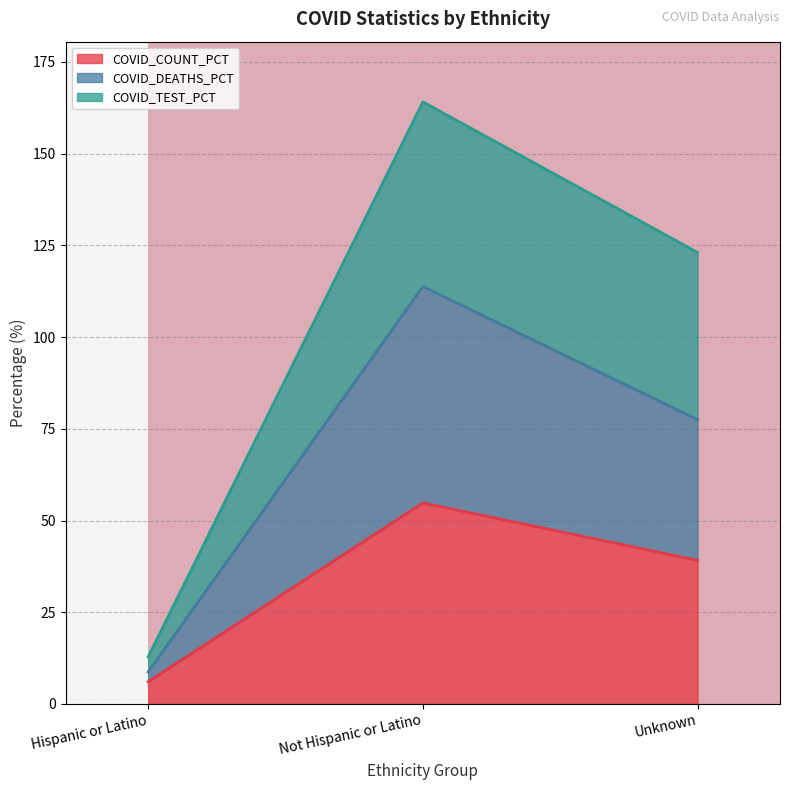

Between Hispanic or Latino and Unknown, which series saw the biggest shift?

COVID_TEST_PCT